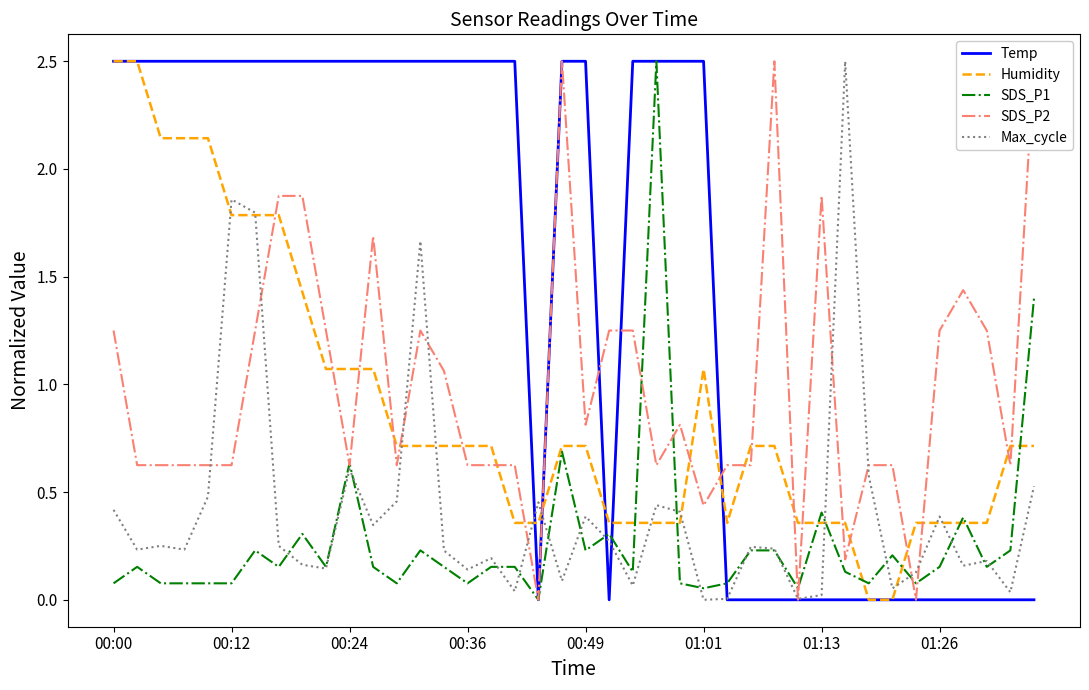

How many times do Humidity and Temp cross each other?

5